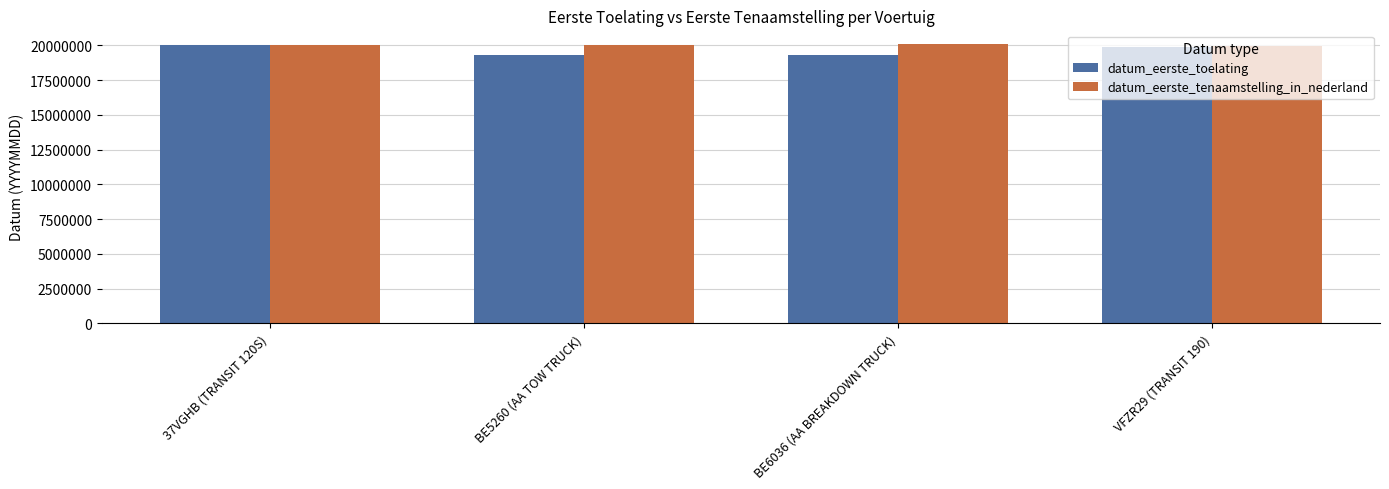

What is the label of the 2nd bar from the left?

BE5260 (AA TOW TRUCK)